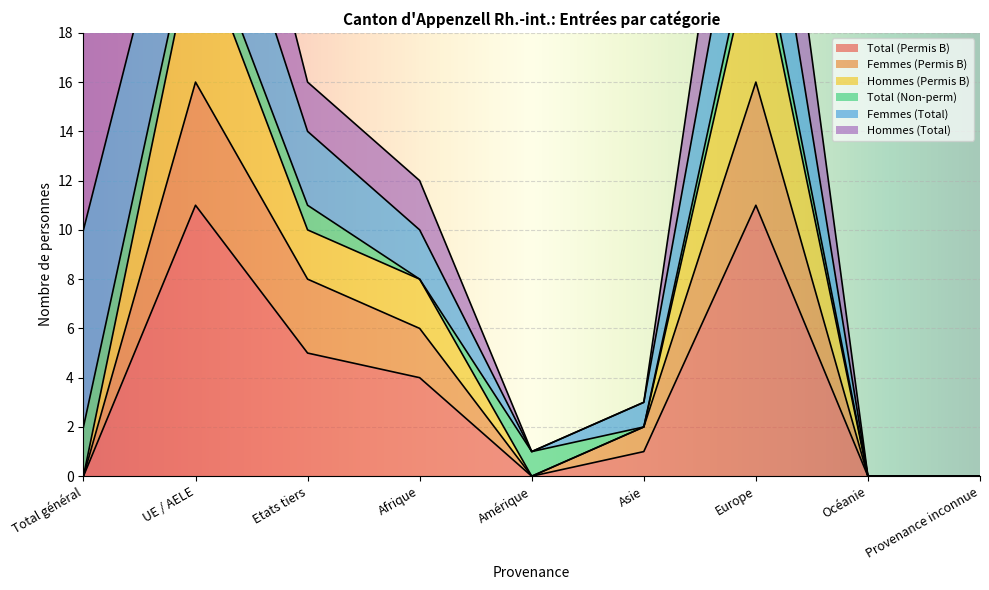

At which category does Total (Permis B) reach its first local peak?

UE / AELE